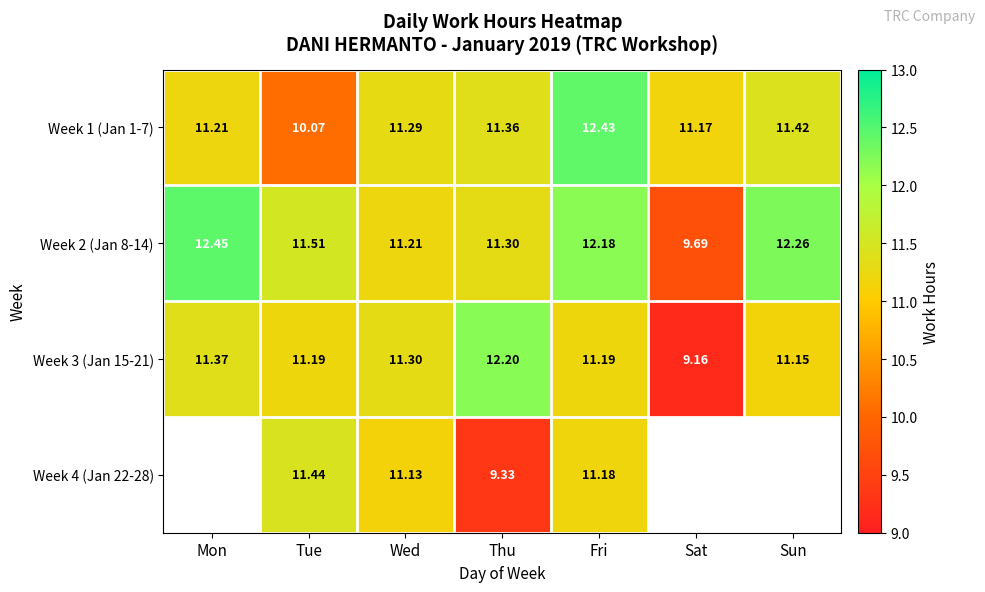

At which category is the sum across all series the highest?

Fri